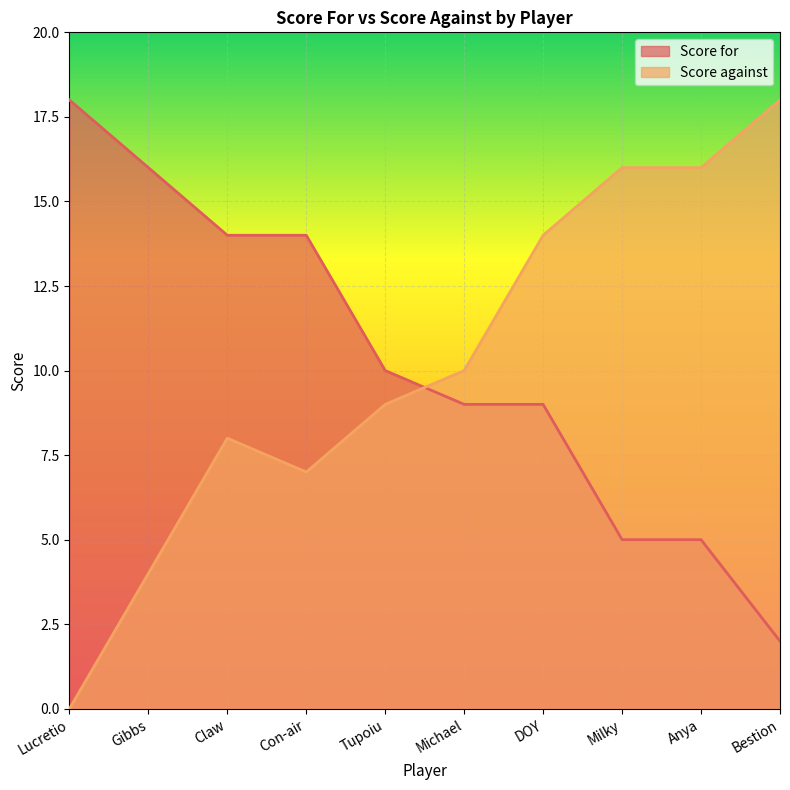

Where does the Score for series first go above 10?

Lucretio